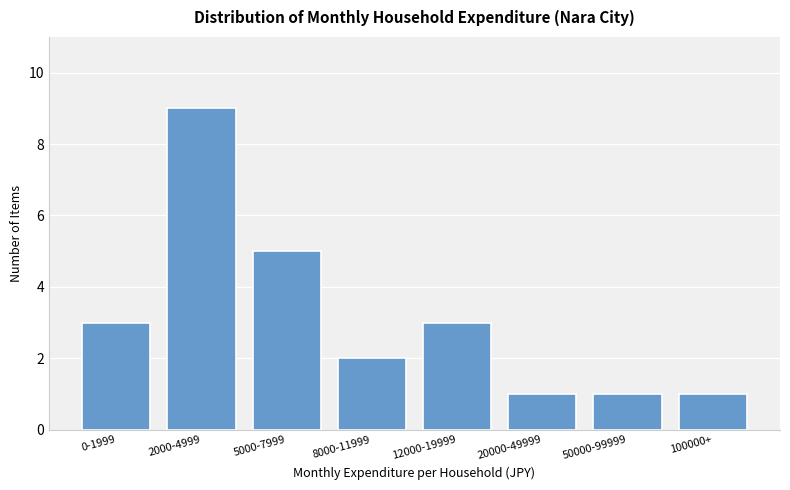

Reading right to left, list all the values displayed in this chart.

100000+=1	50000-99999=1	20000-49999=1	12000-19999=3	8000-11999=2	5000-7999=5	2000-4999=9	0-1999=3